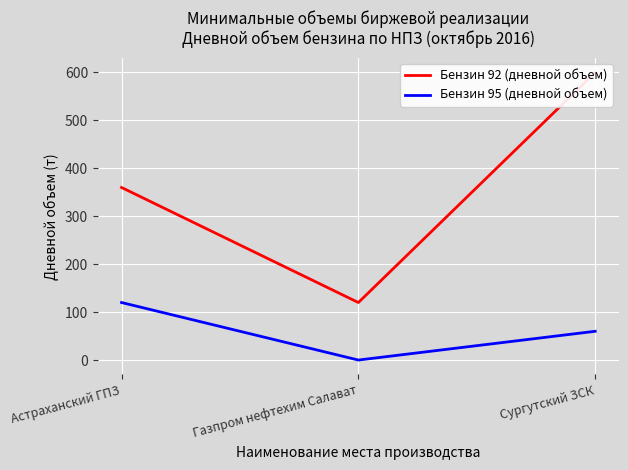

Is this an area chart (filled region under the line)?

No